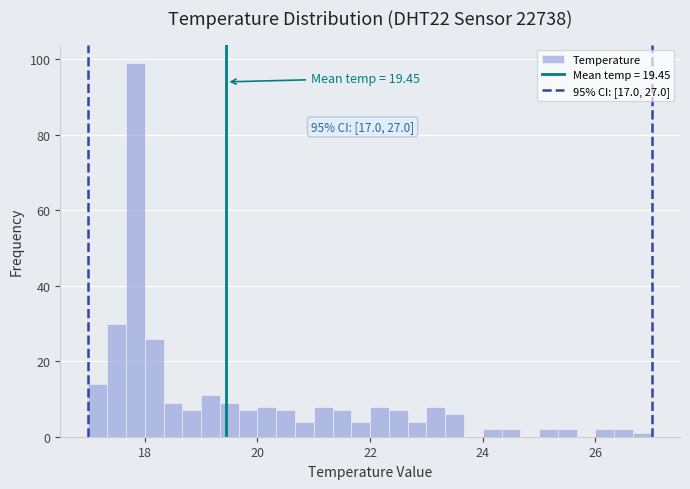

Around what value on the x-axis is the tallest bar? Give the approximate position of its centre, as read against the axis.

17.8